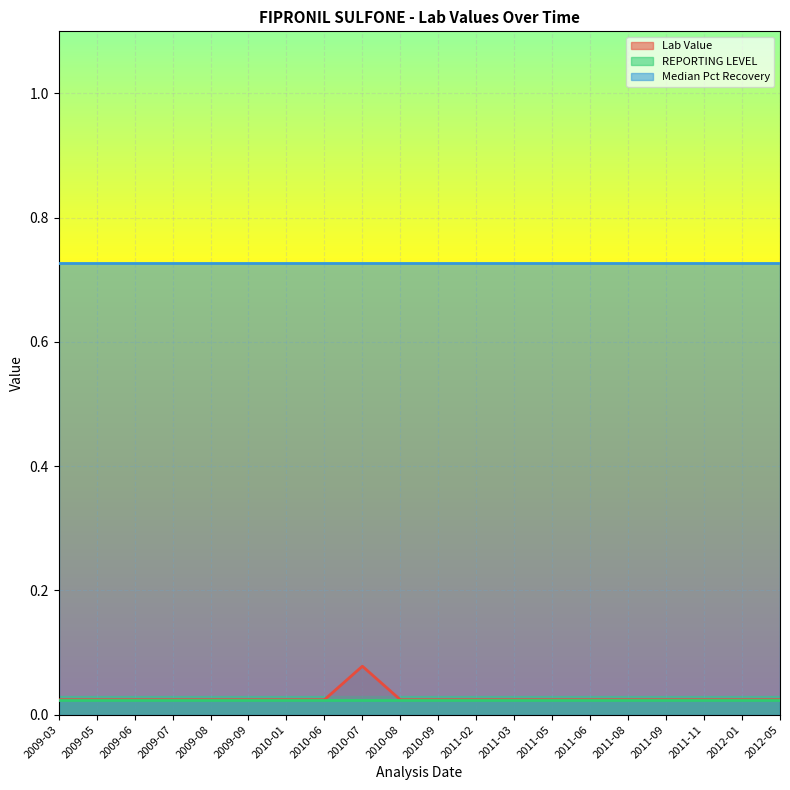

Which category has the lowest value across all series?

2009-03